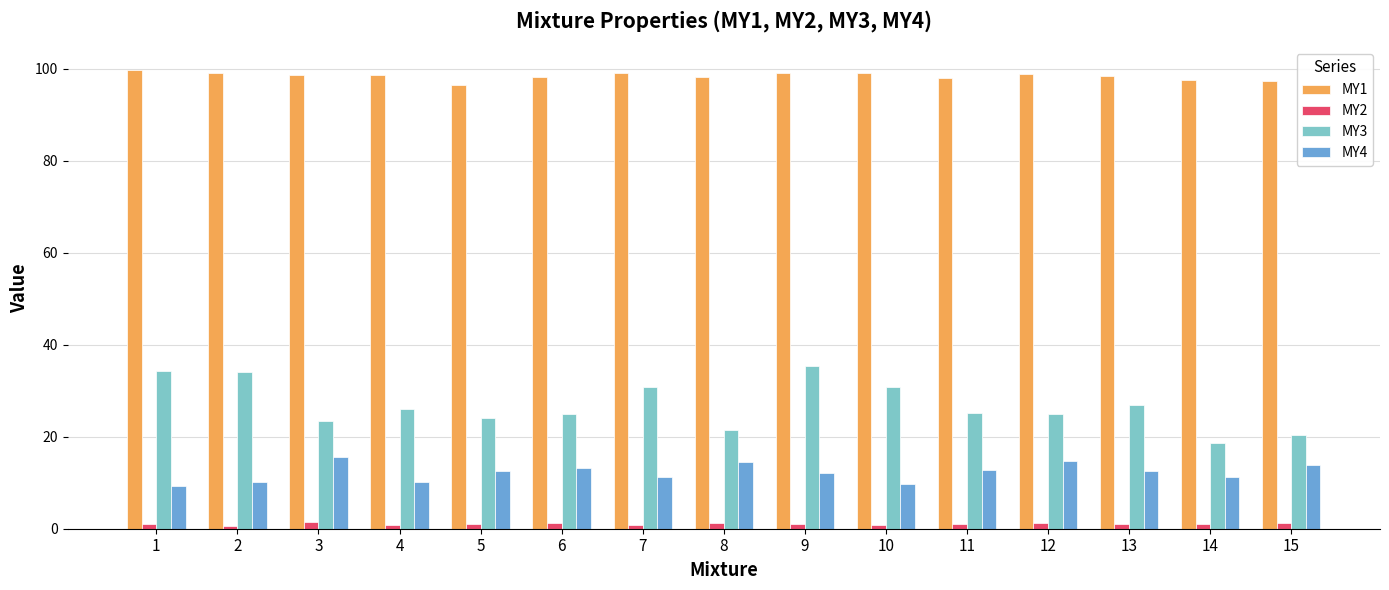

Which series has the largest total across all categories?

MY1